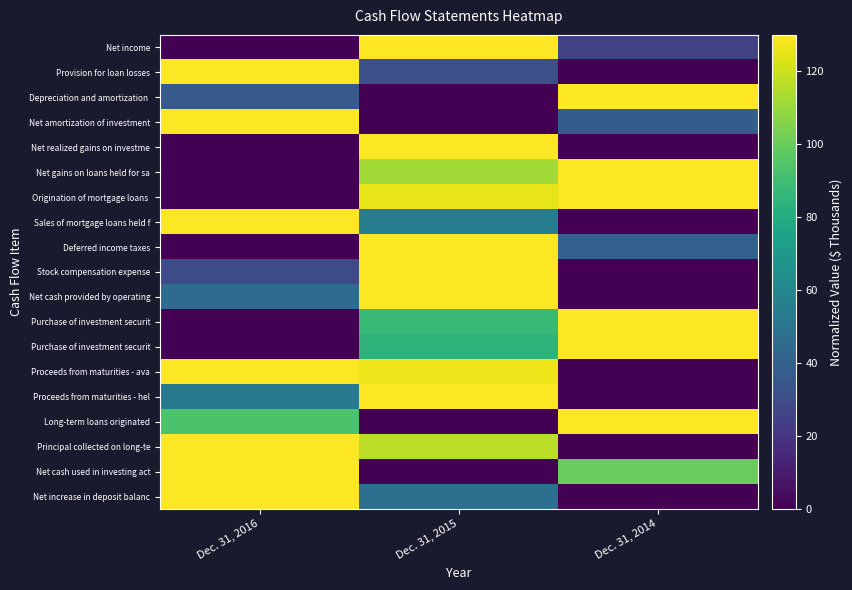

What is the total value across all series at Dec. 31, 2014?

983.9